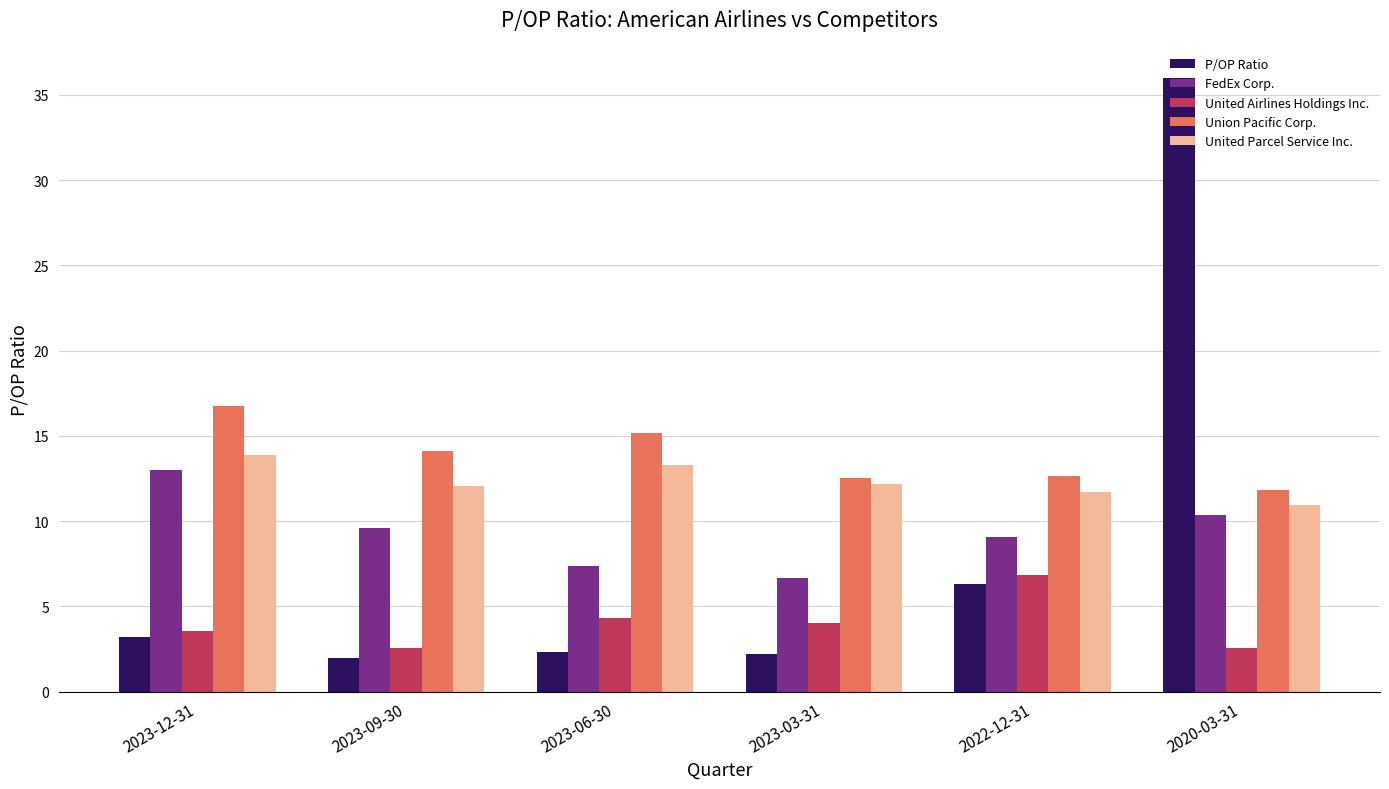

What is the difference between the highest and lowest values at 2022-12-31?

6.4